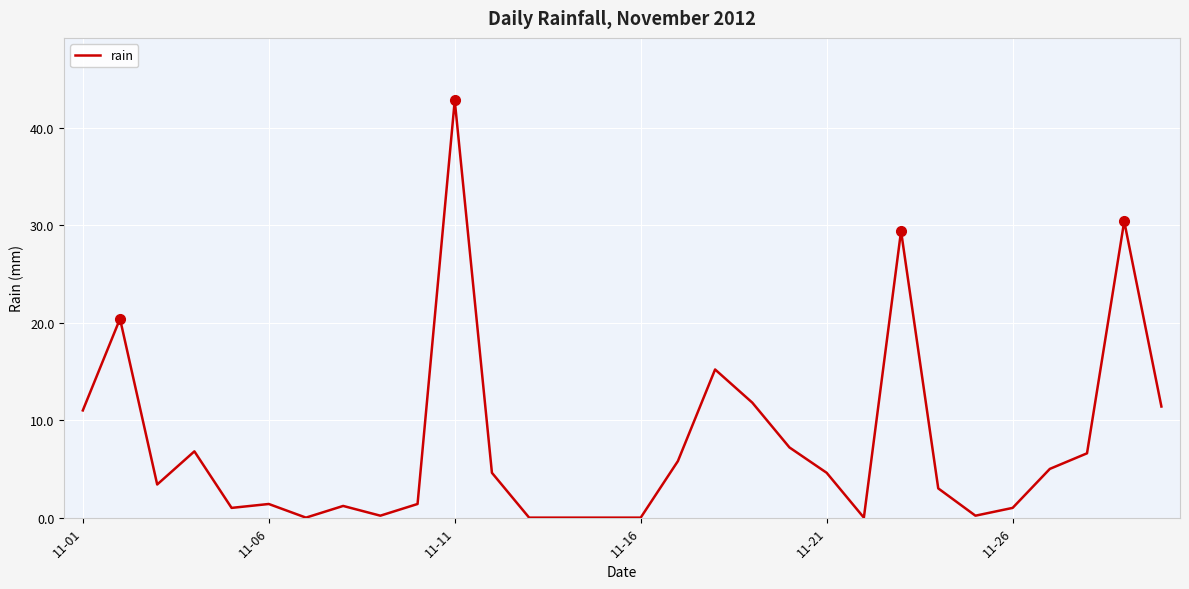

What is the difference between the maximum and minimum values?

42.8